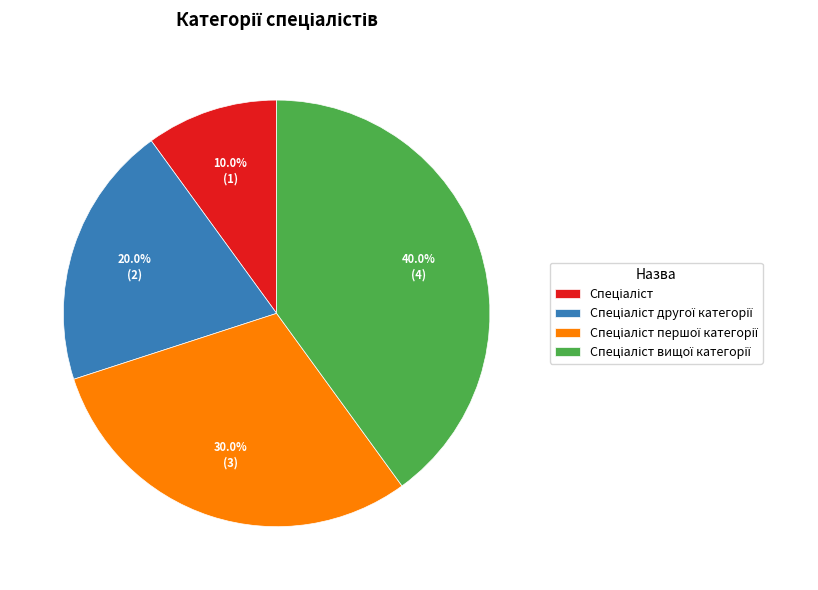

Does any single category account for the majority?

No